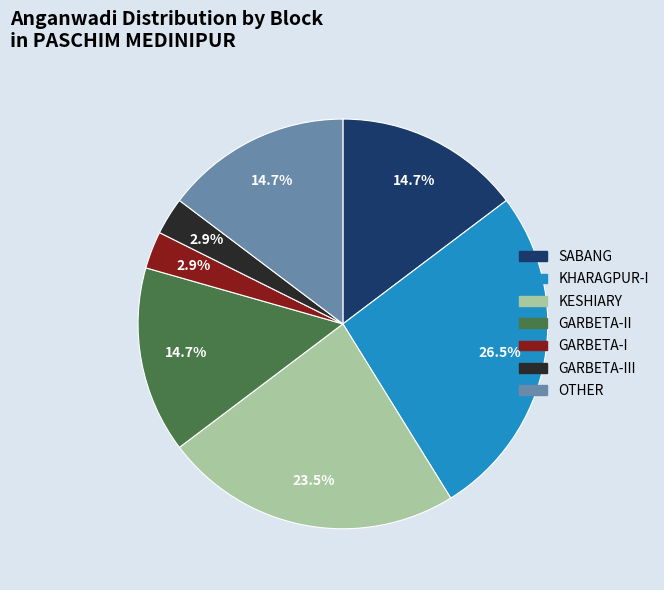

Is there a majority slice in this chart?

No